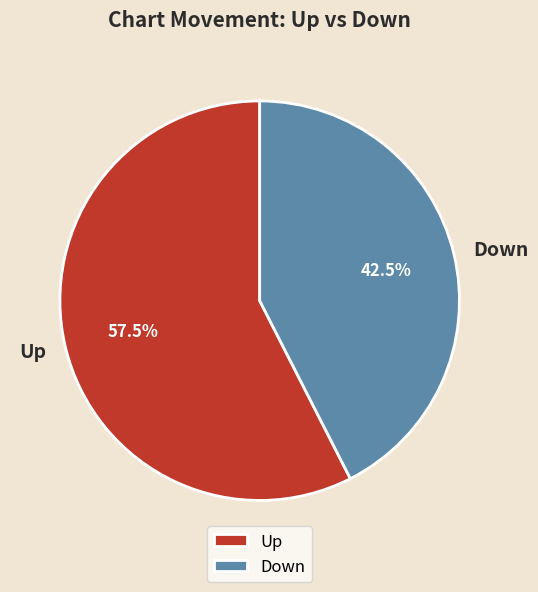

The Up slice represents 43% of the pie. True or false?

False